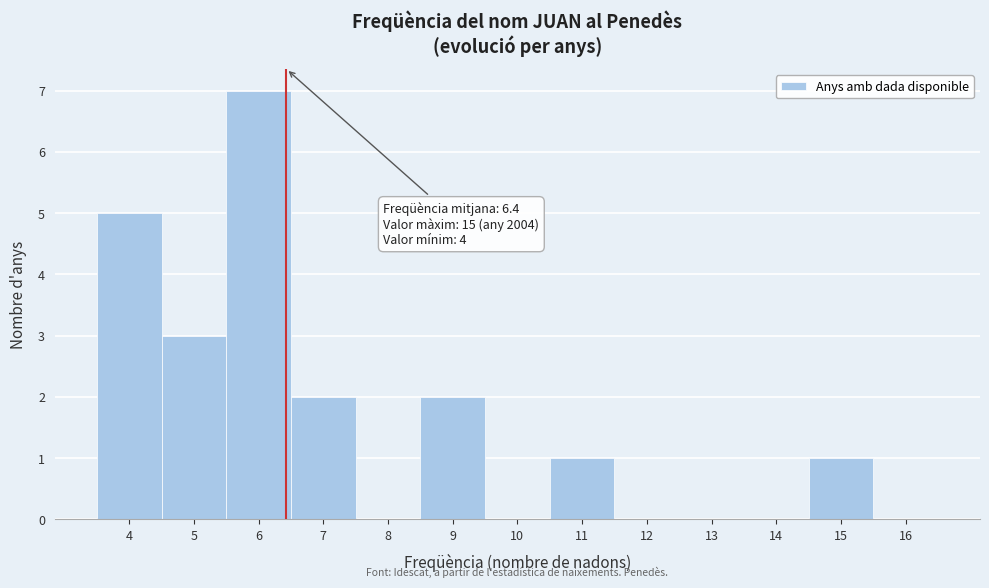

Which range on the x-axis has the tallest bar?

5.5 to 6.5